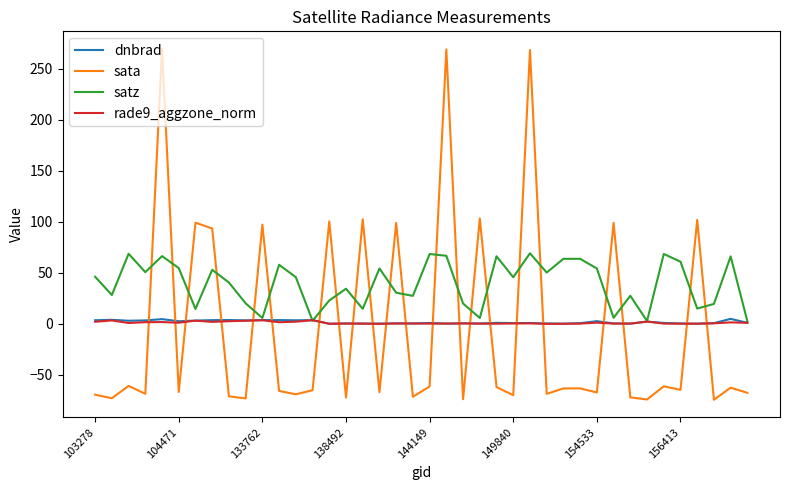

What is the minimum value shown in the chart?

-74.3